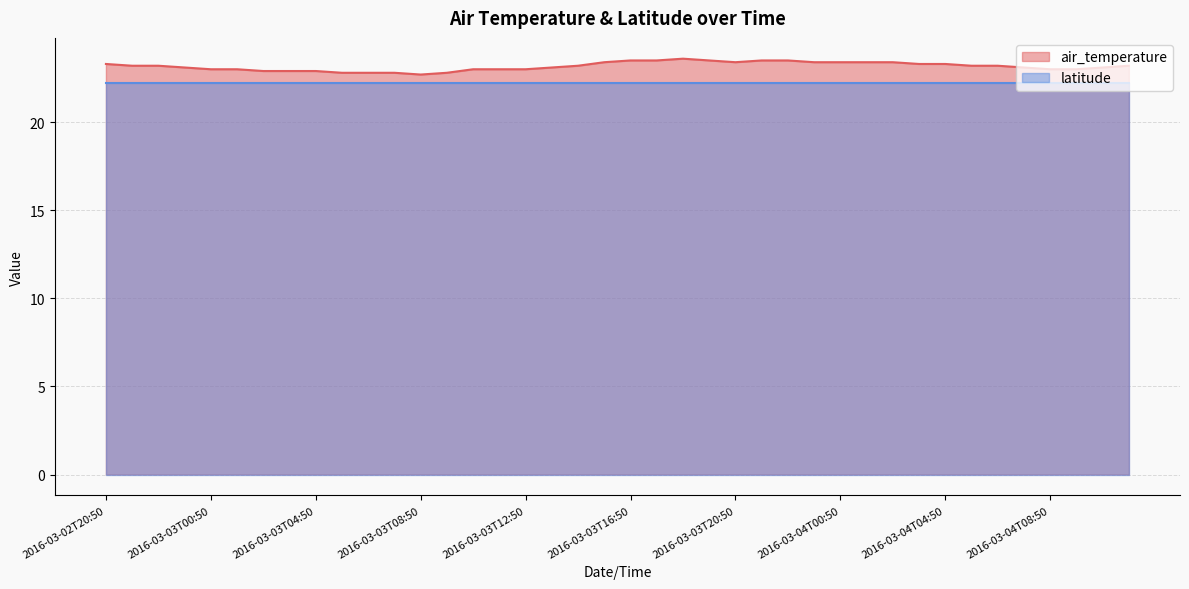

Count the values in the range 23 to 24.

32